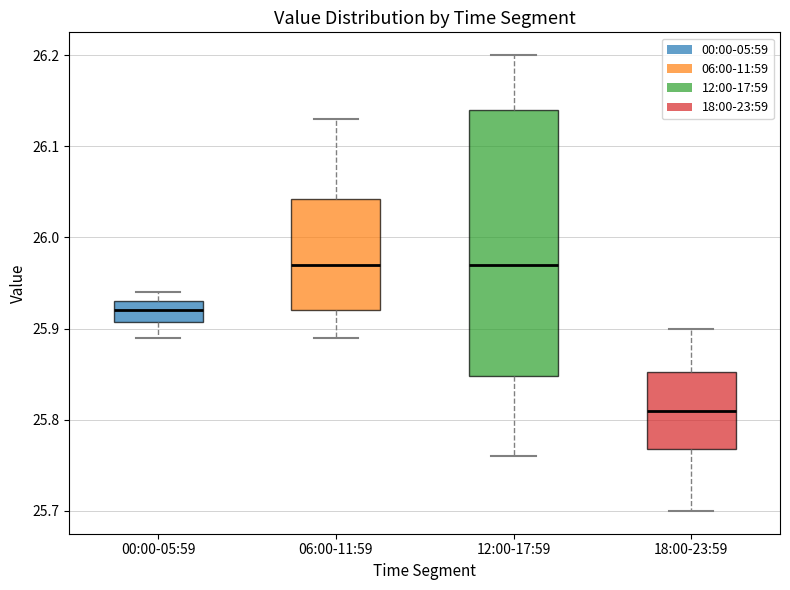

Reading left to right, transcribe this box plot: for each box, give where its median line is, the range the box spans, and where its two whiskers end, as read against the y-axis. The values are not printed on the chart, so give them approximately, as read against the axis.

00:00-05:59: median 25.92, box 25.91 to 25.93, whiskers 25.89 to 25.94
06:00-11:59: median 25.97, box 25.92 to 26.04, whiskers 25.89 to 26.13
12:00-17:59: median 25.97, box 25.85 to 26.14, whiskers 25.76 to 26.20
18:00-23:59: median 25.81, box 25.77 to 25.85, whiskers 25.70 to 25.90